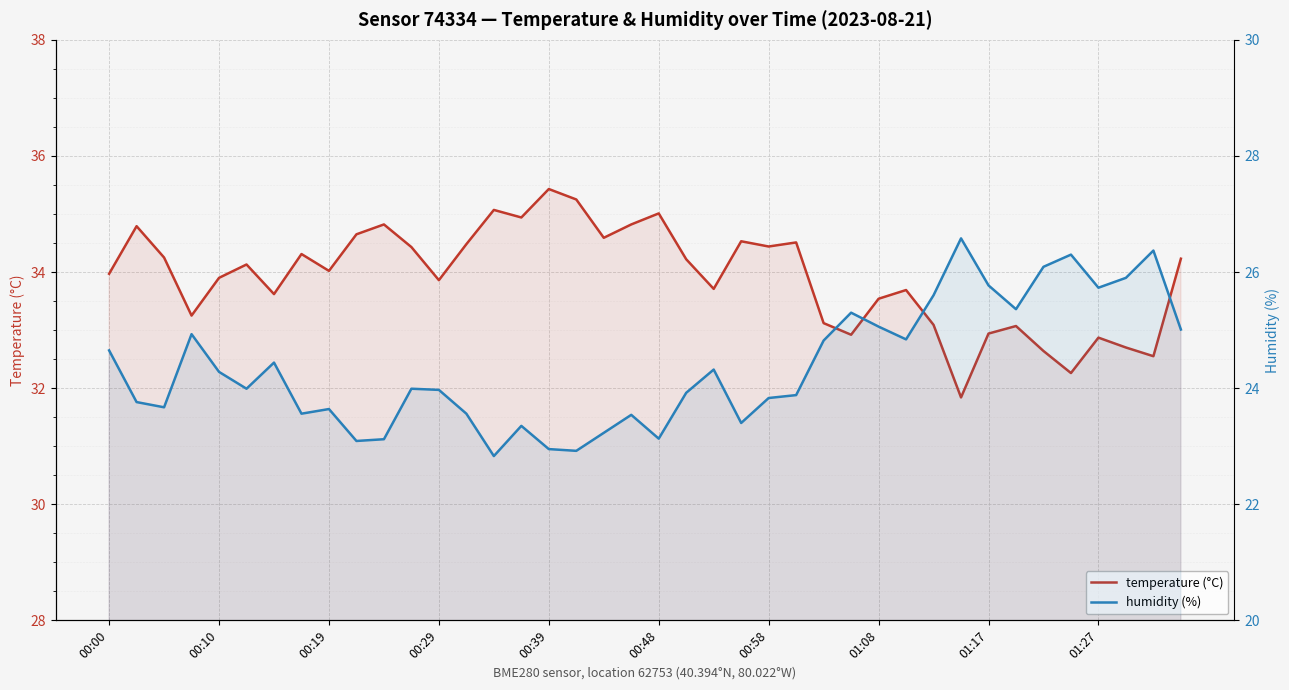

What is the sum of all temperature (°C) values?

1356.5